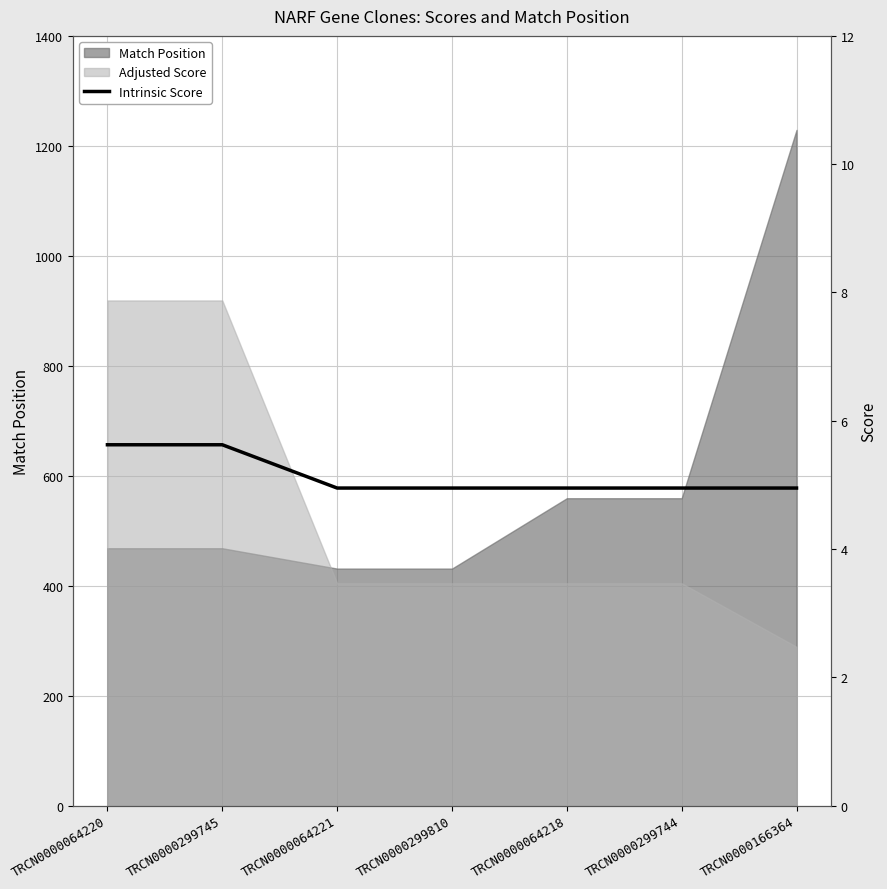

Reading right to left, what are all the values shown in this chart?

TRCN0000166364=5.0	TRCN0000299744=5.0	TRCN0000064218=5.0	TRCN0000299810=5.0	TRCN0000064221=5.0	TRCN0000299745=5.6	TRCN0000064220=5.6